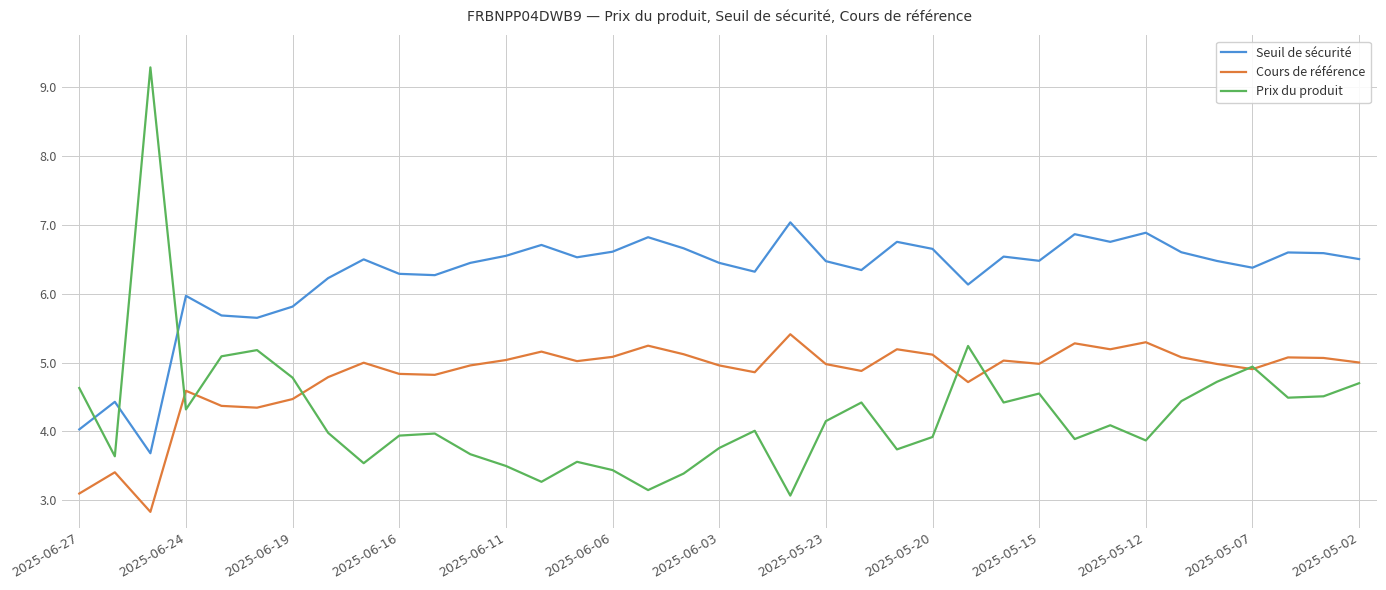

What is the maximum value shown in the chart?

9.3